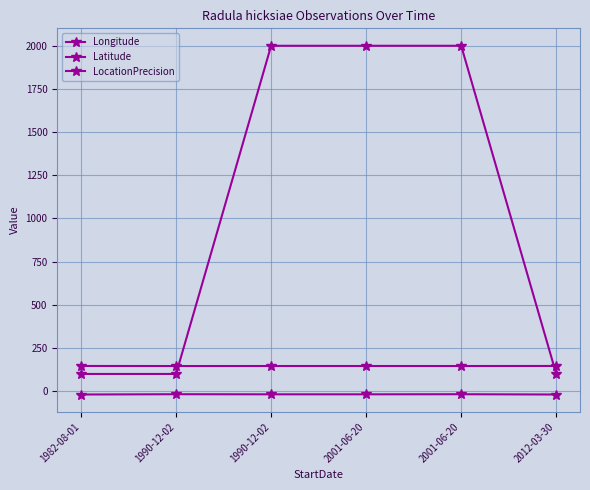

The Latitude series shows -17.9 at 1990-12-02. True or false?

True